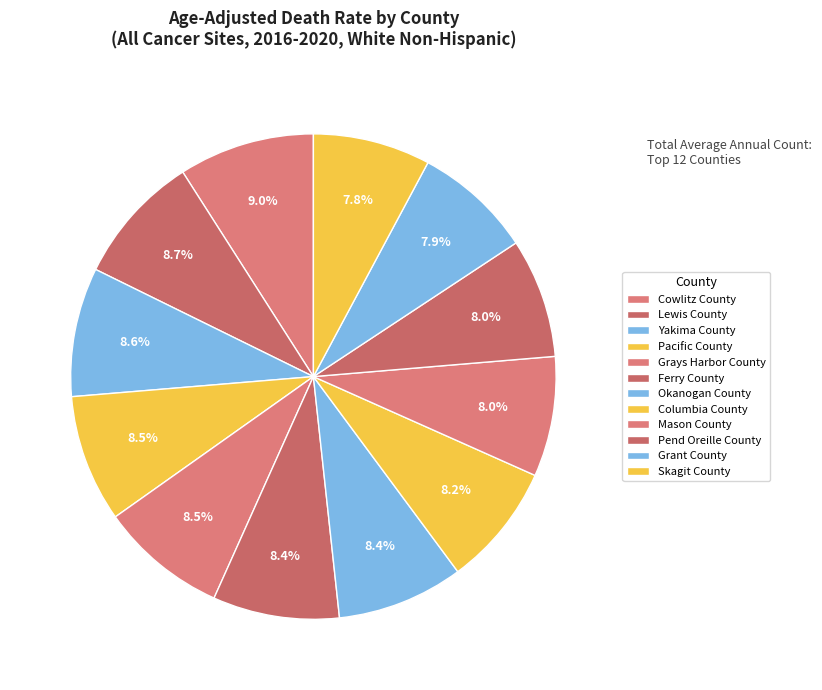

To the nearest percent, what is the average slice percentage?

8%